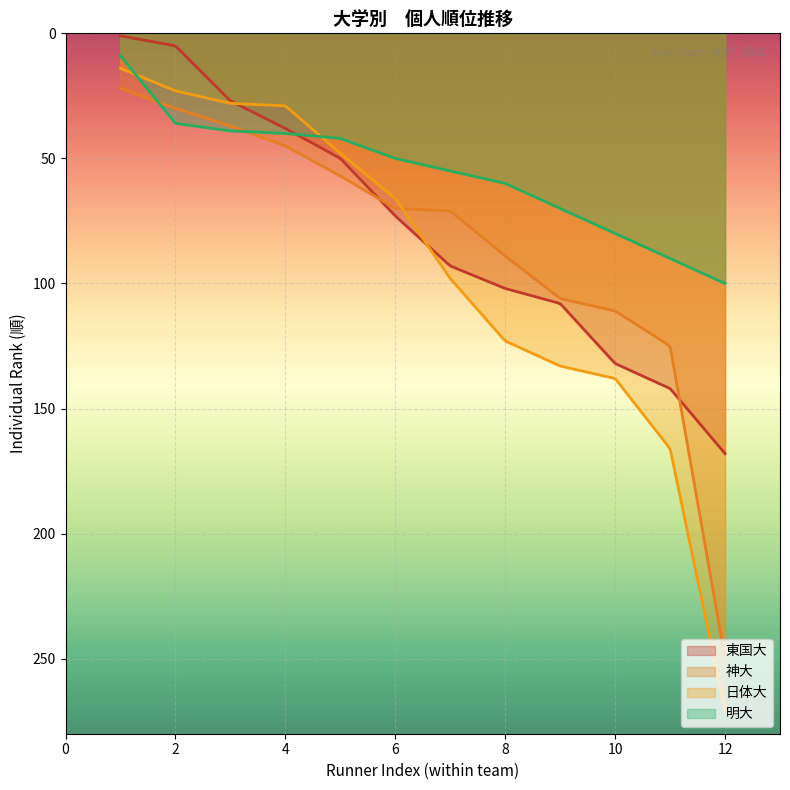

Rank the series by their maximum value, from highest to lowest.

日体大, 神大, 東国大, 明大